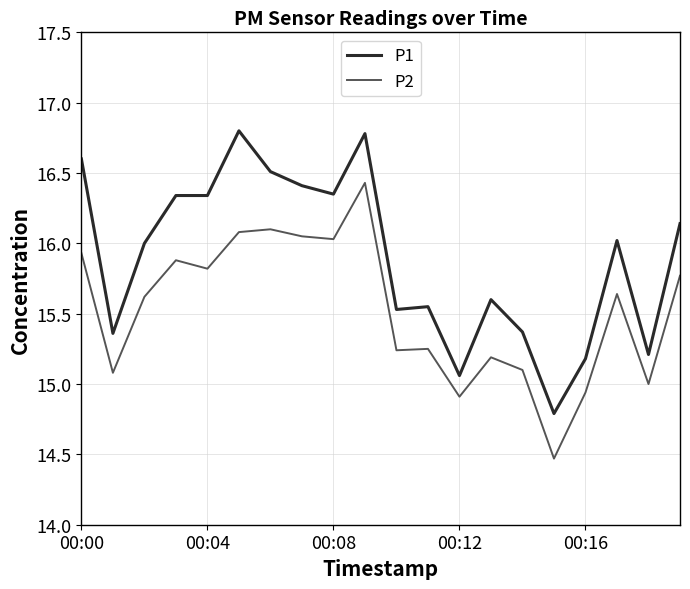

What is the difference between the maximum and minimum values in the P1 series?

2.0